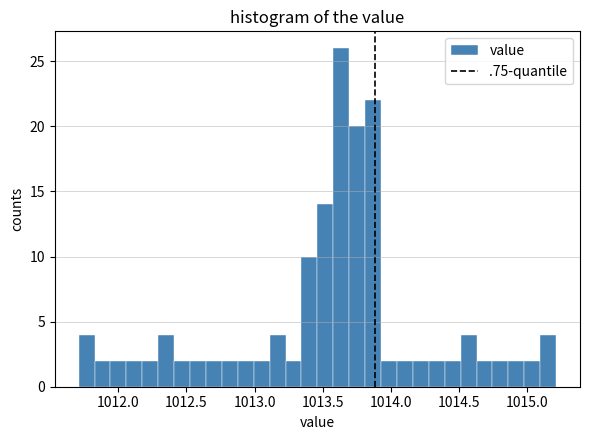

Around what value on the x-axis is the tallest bar? Give the approximate position of its centre, as read against the axis.

1013.65